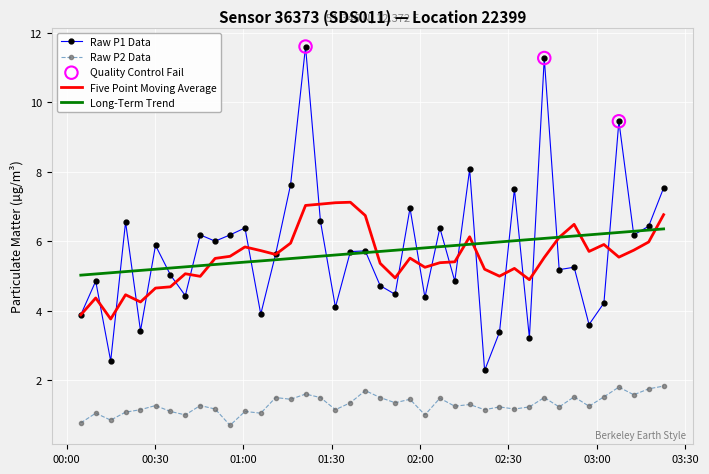

List the series in order of their peak value, highest first.

Raw P1 Data, Five Point Moving Average, Long-Term Trend, Raw P2 Data